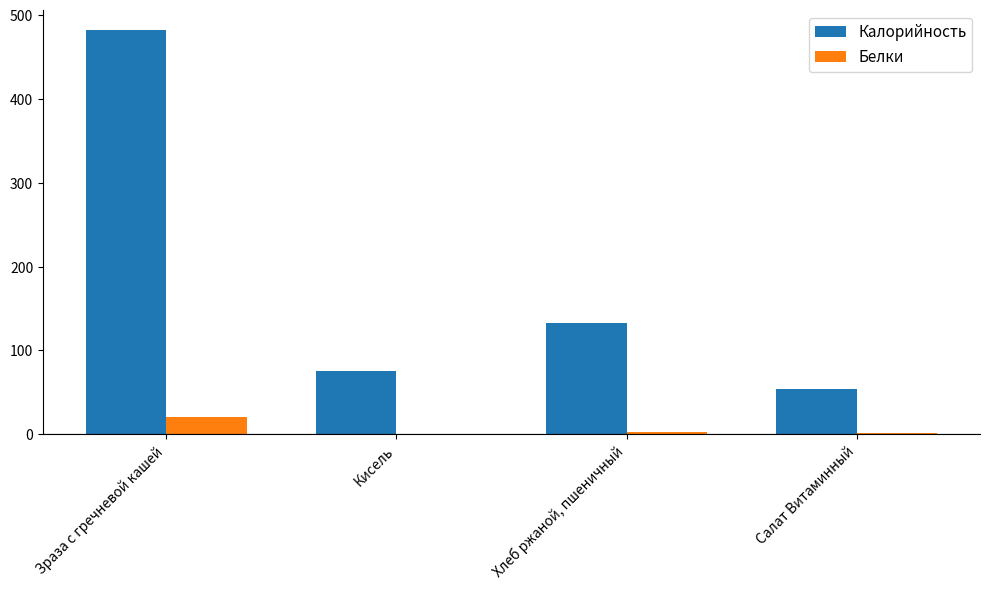

What is the difference between the Калорийность values at Зраза с гречневой кашей and Хлеб ржаной, пшеничный?

349.0